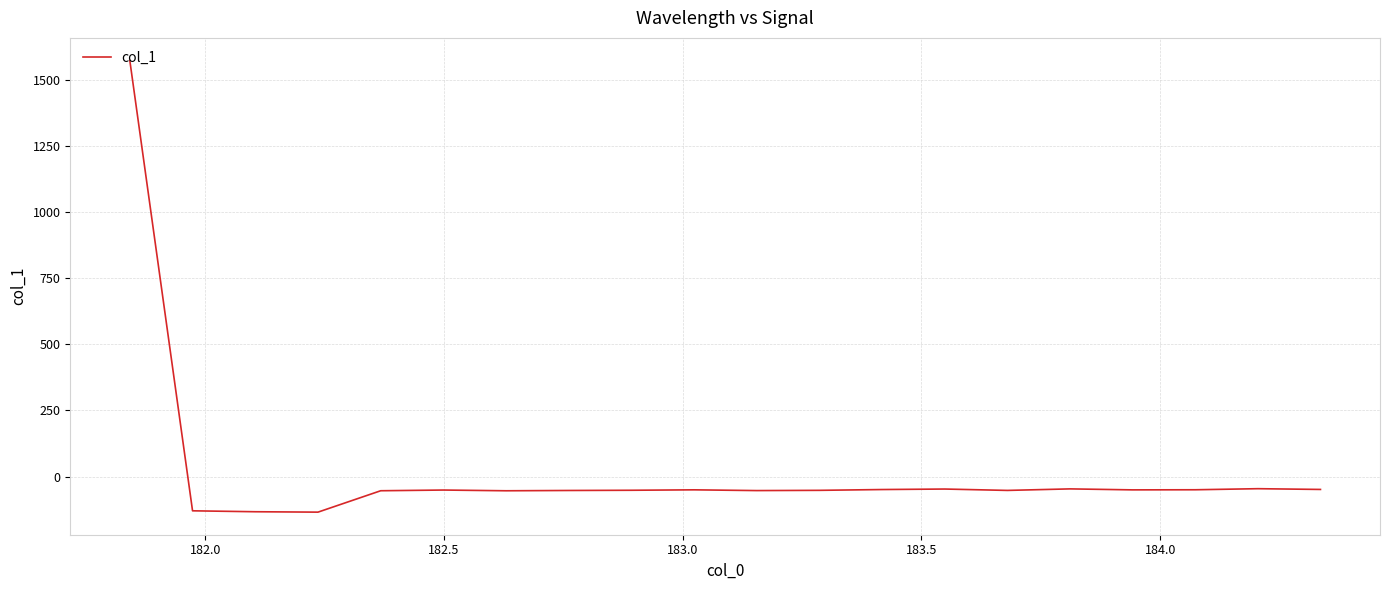

How many values are below -50?

13